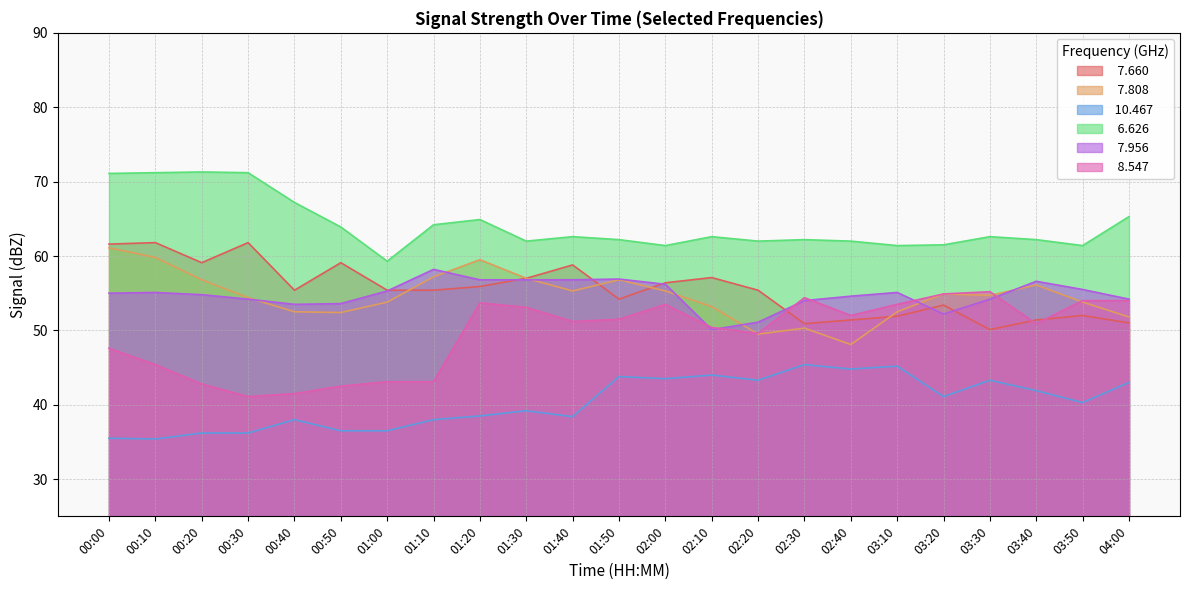

True or false:   6.626 has a value of 92.0 at 01:30.

False